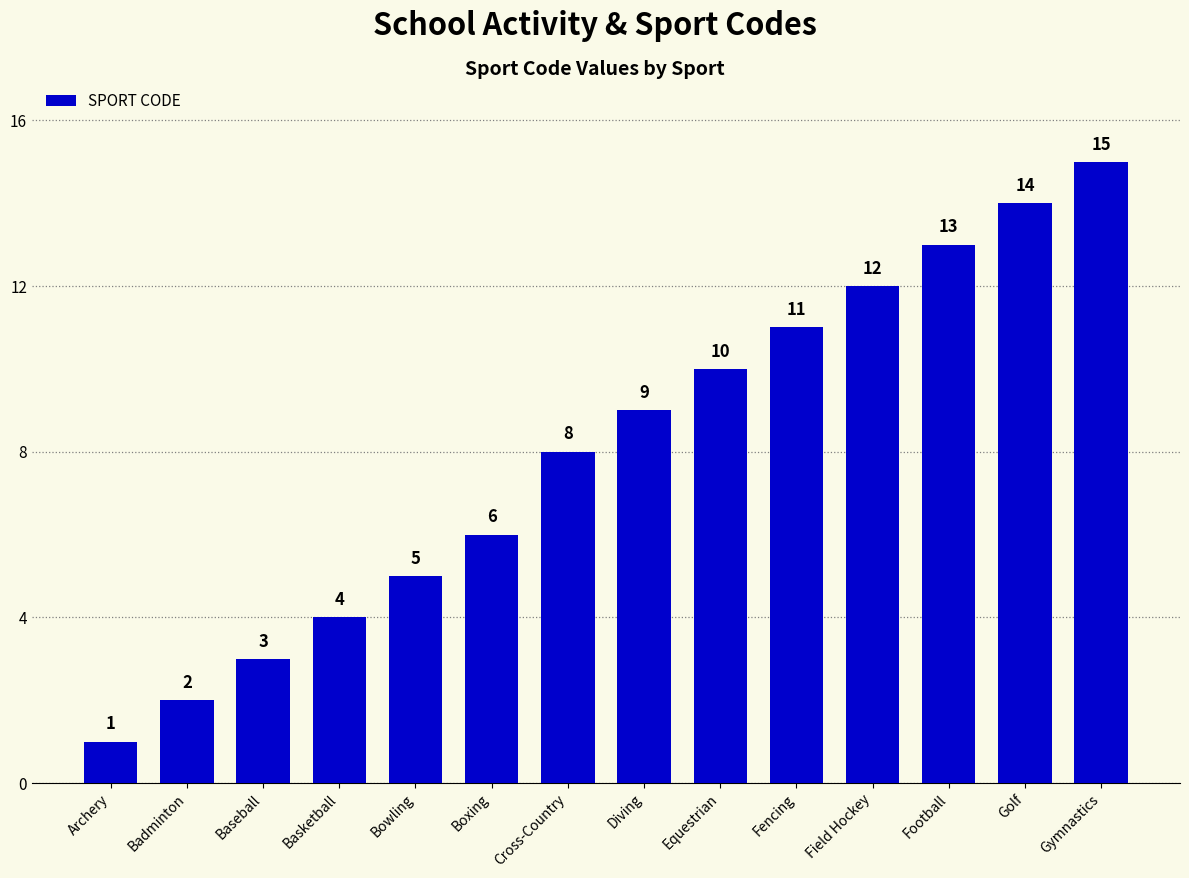

Is it true that the value at Gymnastics is 15?

True